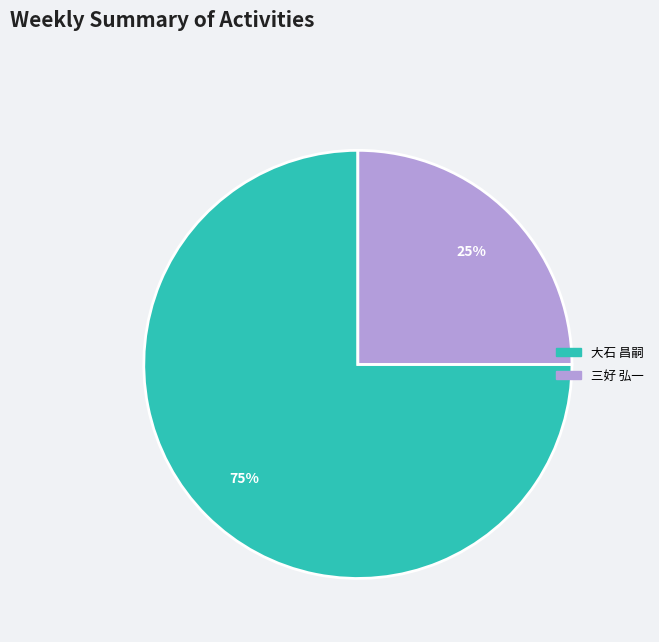

Is there a majority slice in this chart?

Yes